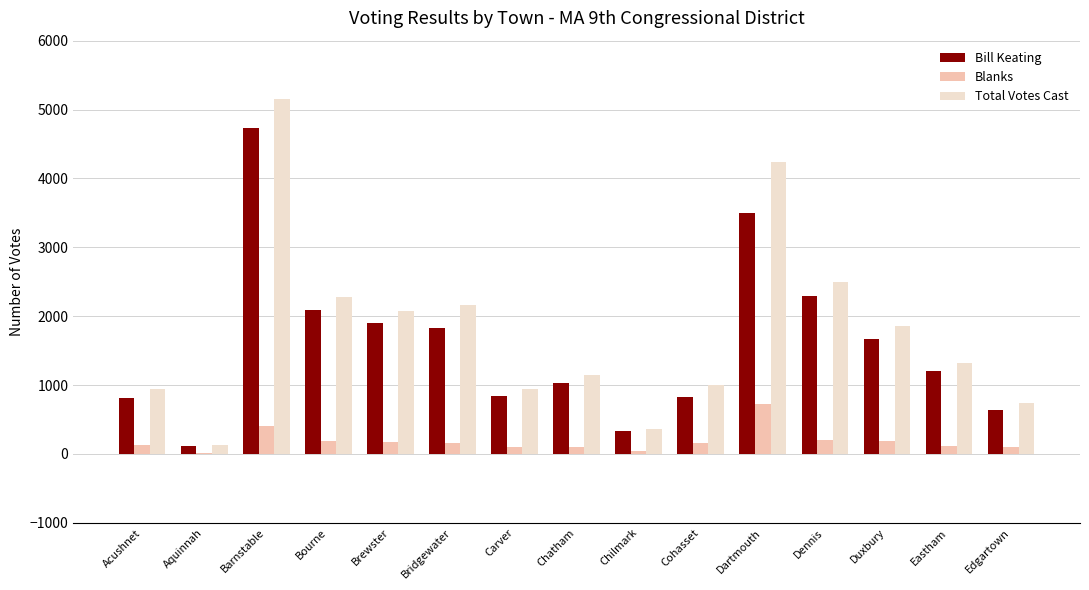

Is the value of Total Votes Cast at Duxbury greater than the value of Bill Keating at Bourne?

No